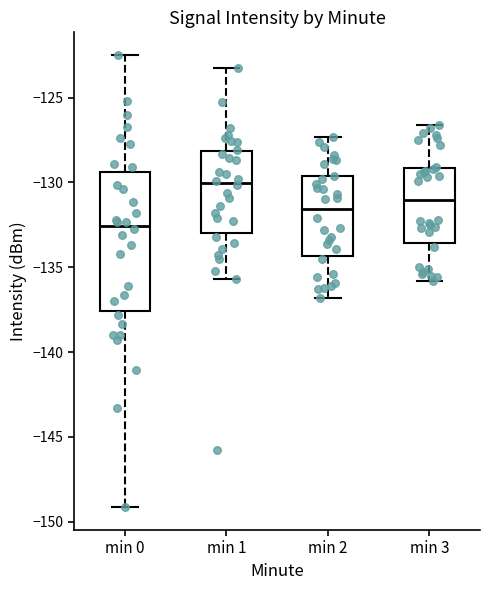

Where does the median line of the box for min 1 sit on the y-axis? The values are not printed on the chart, so give them approximately, as read against the axis.

-130.0